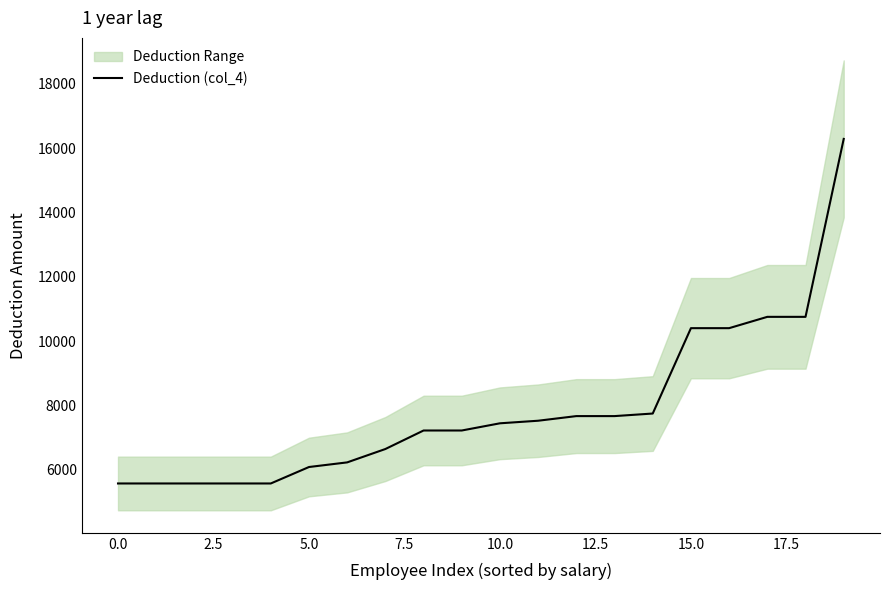

Which has a higher value, 12 or 16?

16